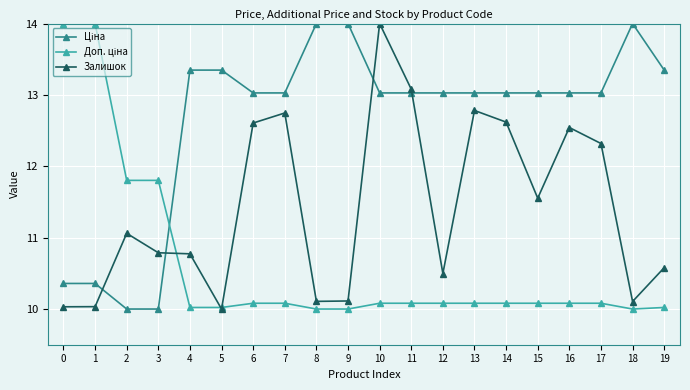

The value of Залишок at 5 is 5.6. True or false?

False